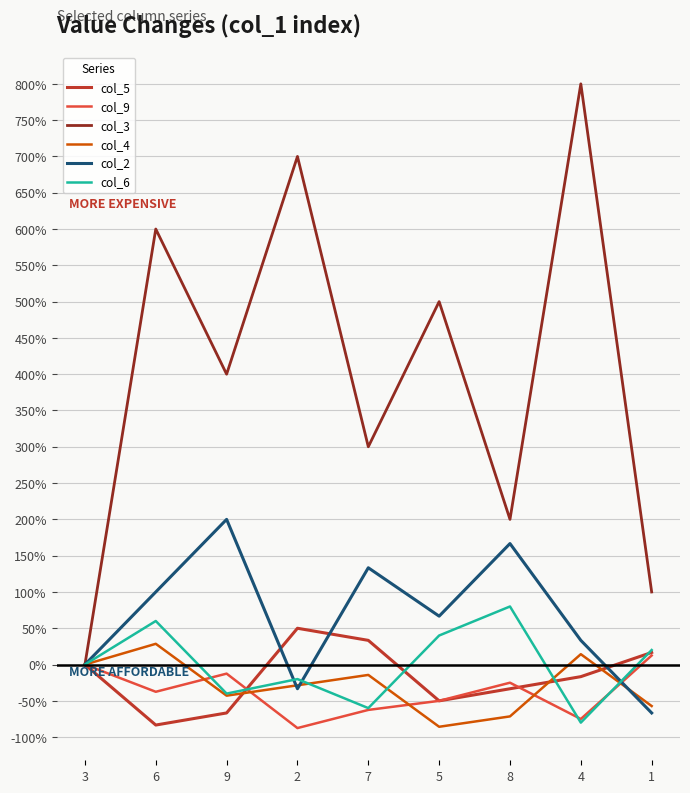

Where is col_6 nearest to the value 0?

3